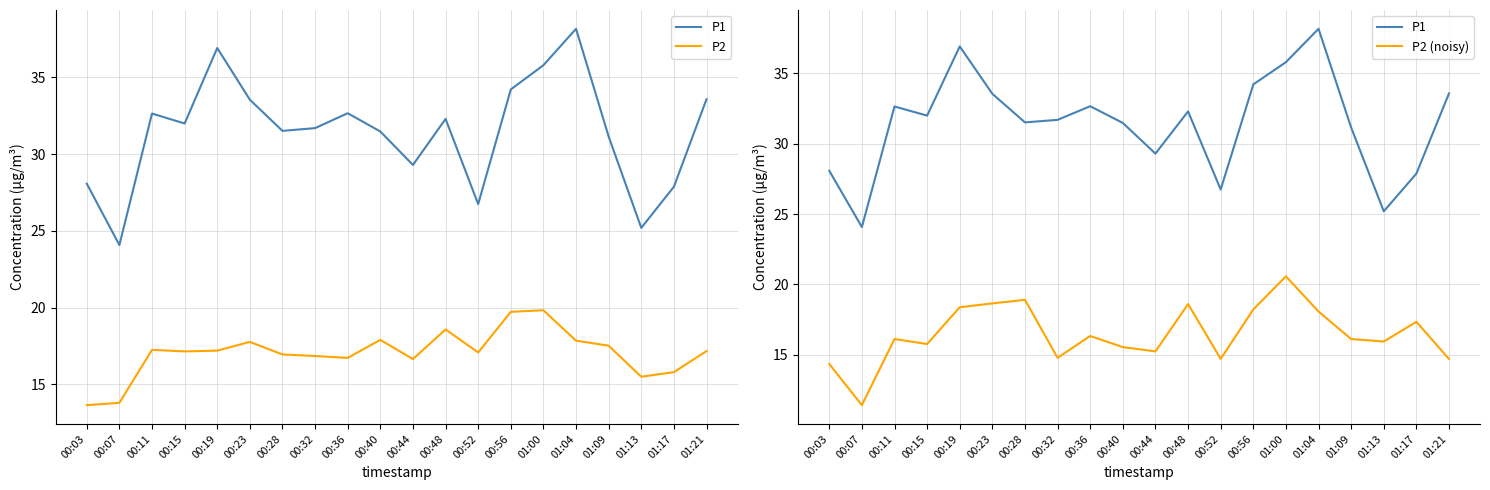

Reading right to left, transcribe all the data shown in this chart.

P1: 01:21=33.6	01:17=27.9	01:13=25.2	01:09=31.1	01:04=38.2	01:00=35.8	00:56=34.2	00:52=26.8	00:48=32.3	00:44=29.3	00:40=31.5	00:36=32.7	00:32=31.7	00:28=31.5	00:23=33.5	00:19=36.9	00:15=32.0	00:11=32.6	00:07=24.1	00:03=28.1
P2: 01:21=17.2	01:17=15.8	01:13=15.5	01:09=17.5	01:04=17.9	01:00=19.8	00:56=19.7	00:52=17.1	00:48=18.6	00:44=16.6	00:40=17.9	00:36=16.7	00:32=16.9	00:28=16.9	00:23=17.8	00:19=17.2	00:15=17.1	00:11=17.2	00:07=13.8	00:03=13.7
P2 (noisy): 01:21=14.7	01:17=17.3	01:13=15.9	01:09=16.1	01:04=18.1	01:00=20.6	00:56=18.2	00:52=14.7	00:48=18.6	00:44=15.2	00:40=15.5	00:36=16.3	00:32=14.8	00:28=18.9	00:23=18.7	00:19=18.4	00:15=15.8	00:11=16.1	00:07=11.4	00:03=14.3